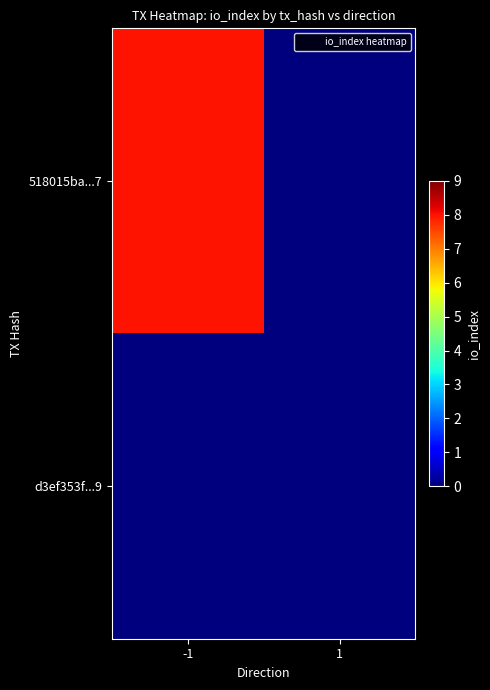

List the series in order of their overall mean, highest first.

518015ba...7, d3ef353f...9